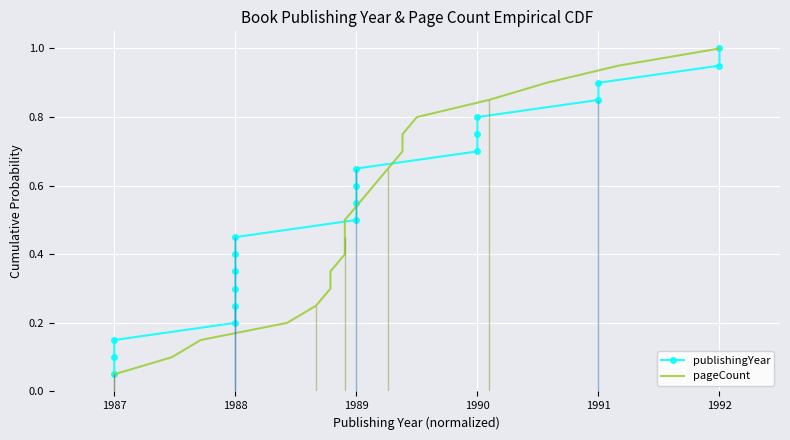

True or false: pageCount and publishingYear intersect in this chart.

False